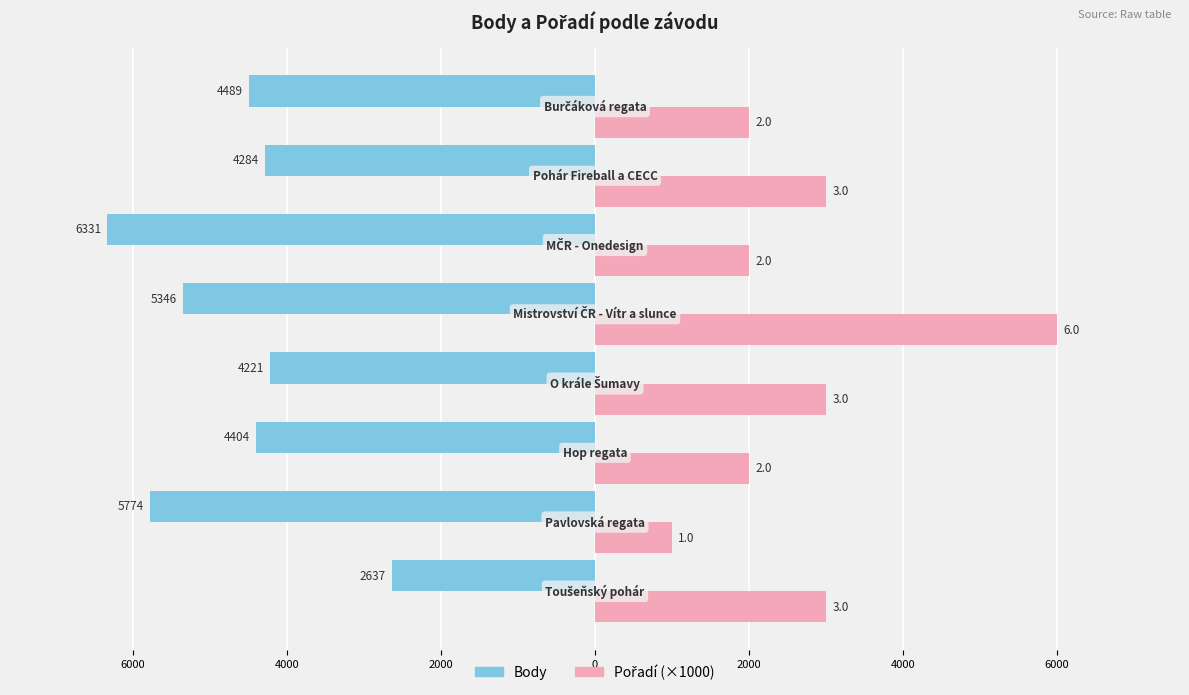

How many bars are there in each group?

2